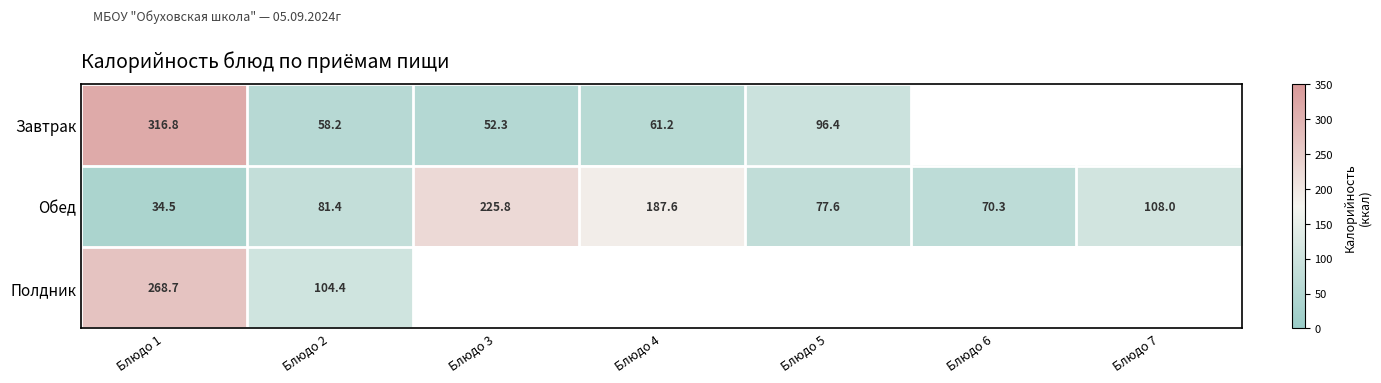

Rank the categories by Обед value from lowest to highest.

Блюдо 1, Блюдо 6, Блюдо 5, Блюдо 2, Блюдо 7, Блюдо 4, Блюдо 3